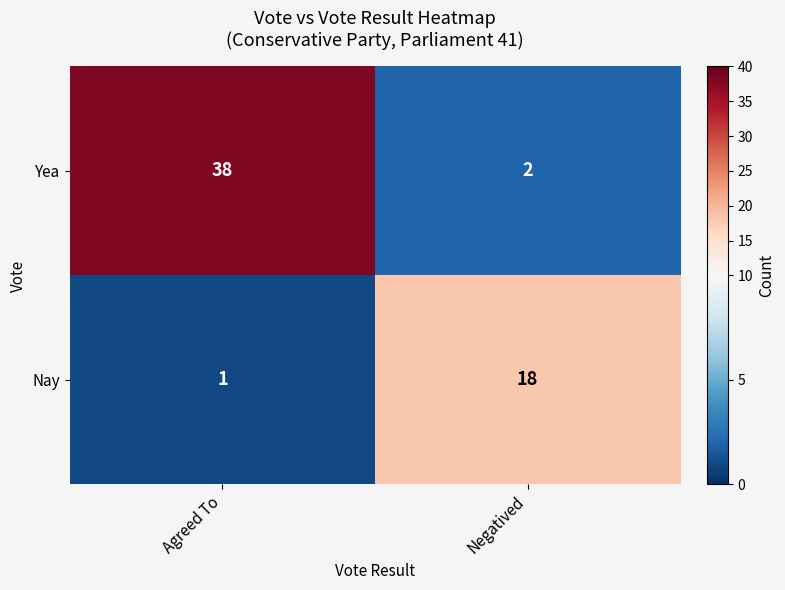

What is the sum of all Yea values?

40